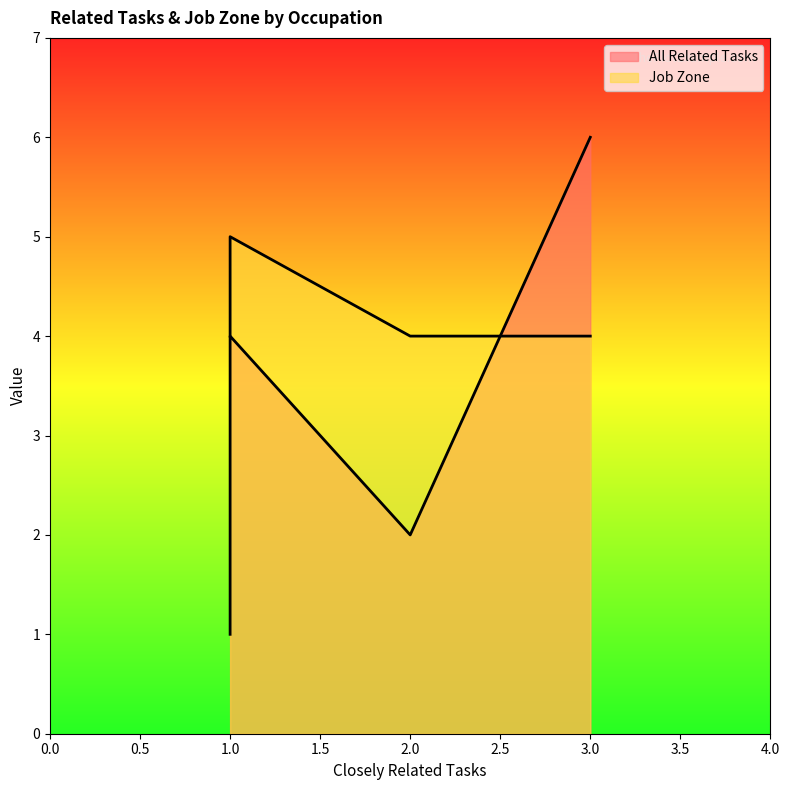

Which series changed the most between Advertising and Promotions Managers and Education Administrators, Kindergarten?

All Related Tasks